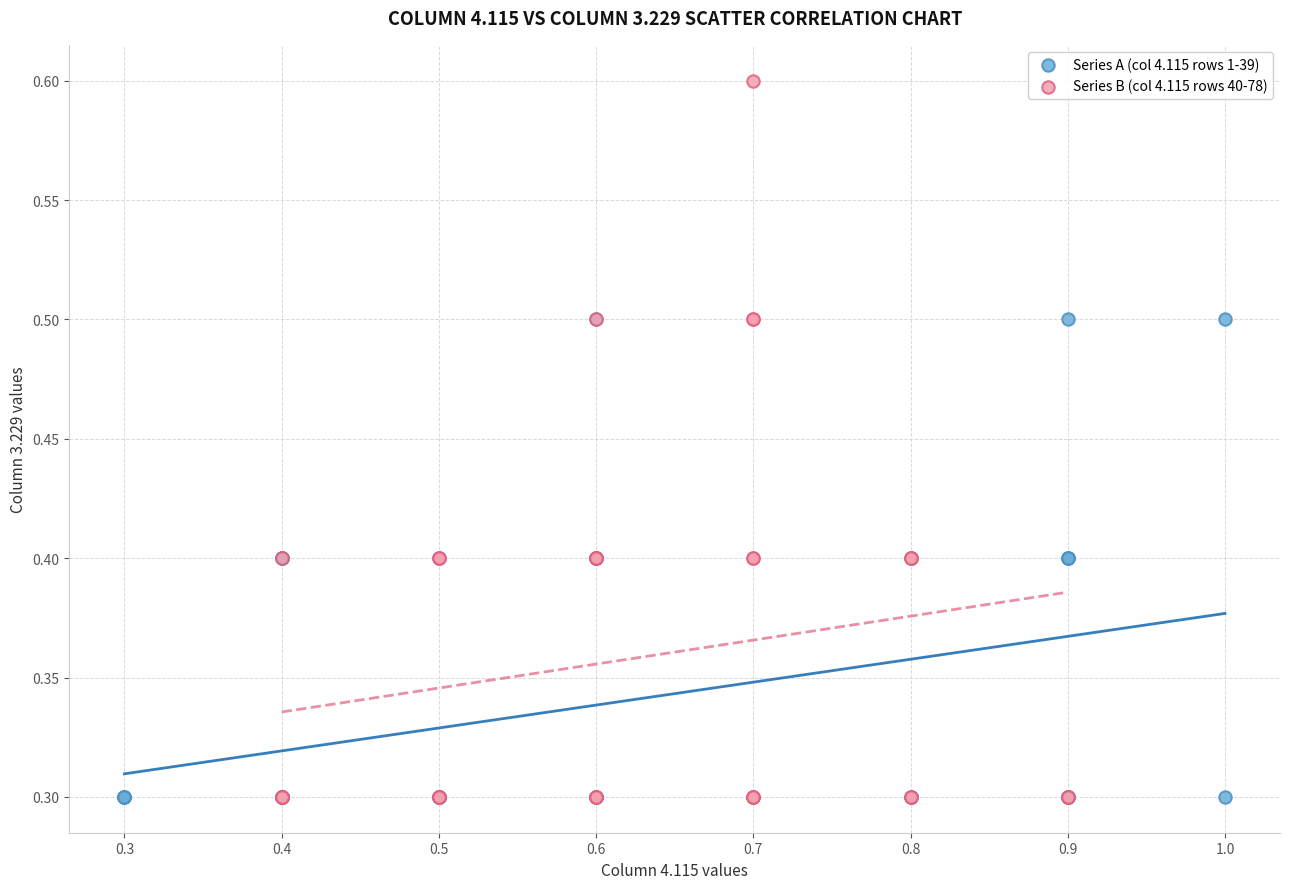

Which series has the widest spread of Y values?

Series B (col 4.115 rows 40-78)